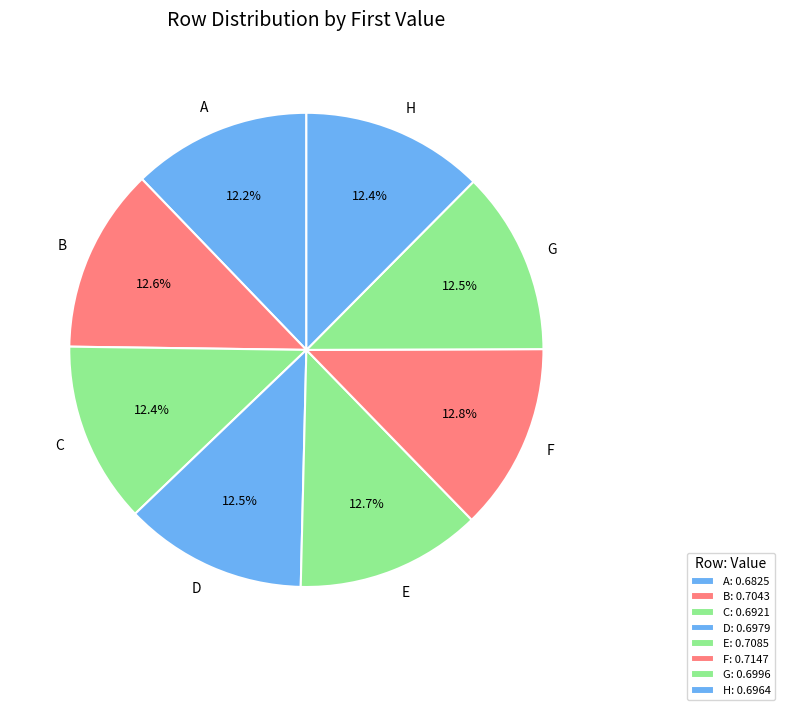

Is it true that C is 2% of the pie?

False